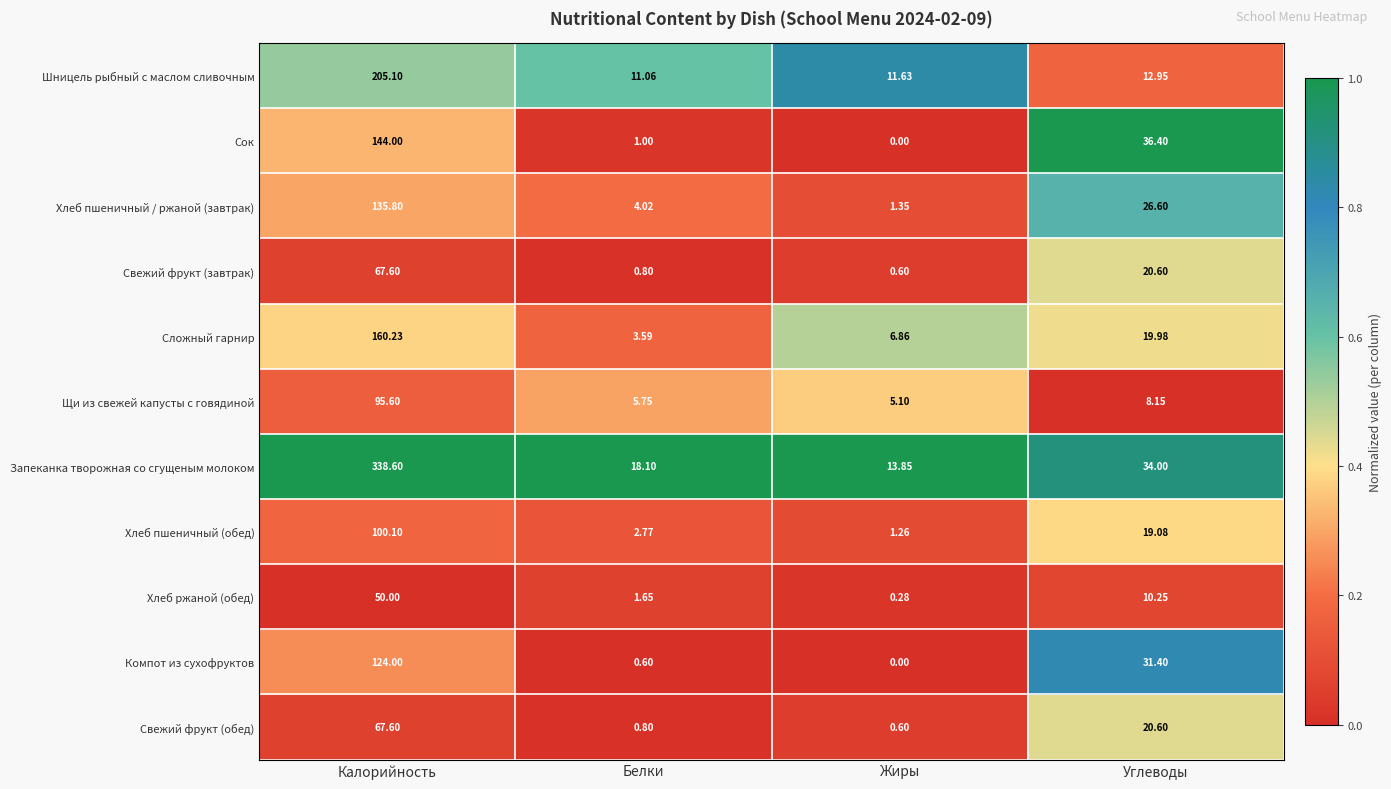

List the labels in order of Свежий фрукт (завтрак) value, smallest first.

Жиры, Белки, Углеводы, Калорийность